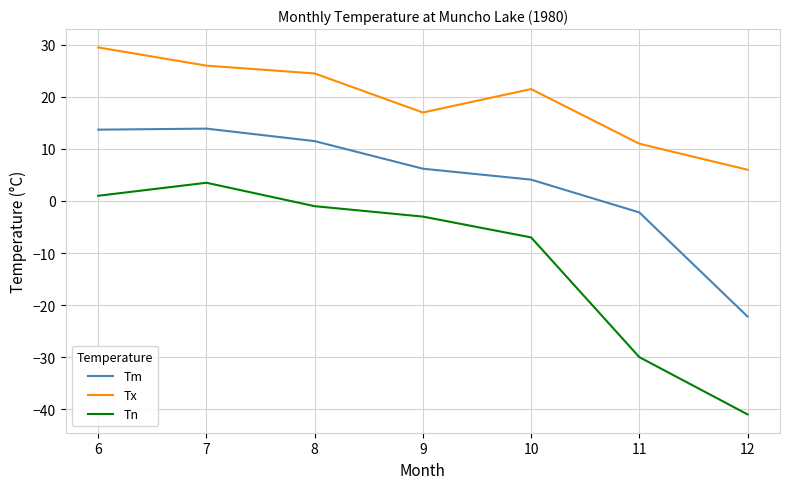

At which category does the chart reach its minimum across all series?

12